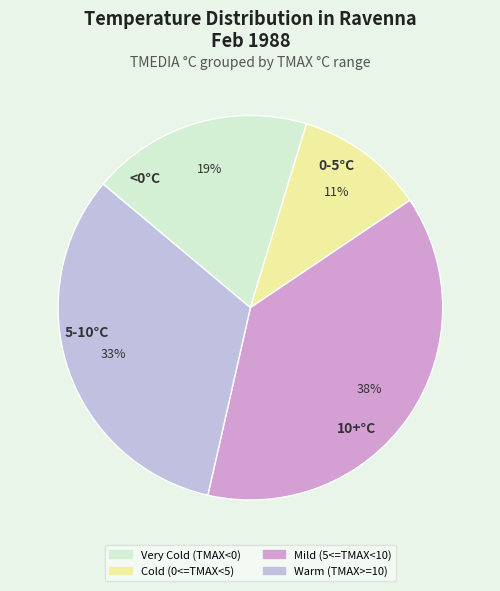

Count the number of slices in the pie.

4